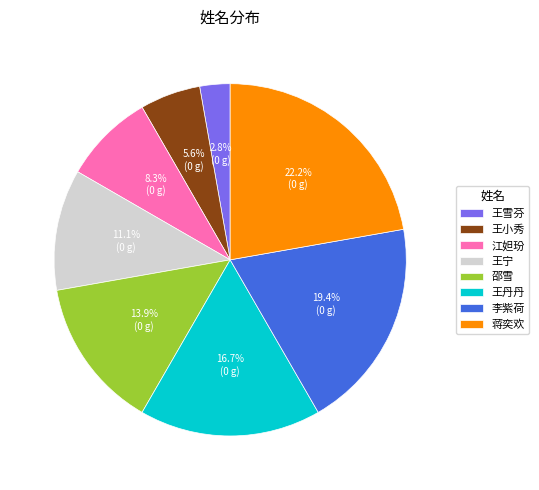

What is the total percentage of 江妲玢 and 王雪芬?

11.1%